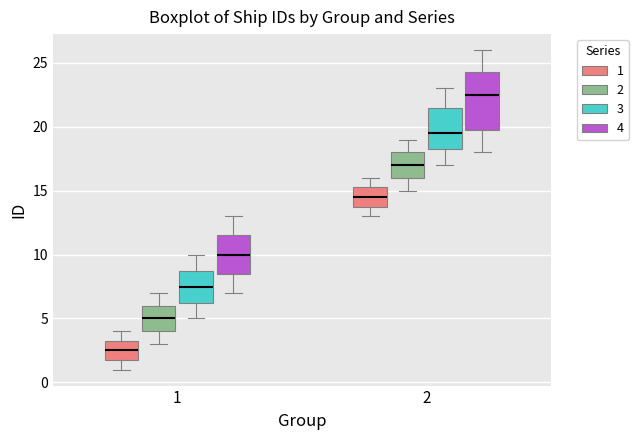

Reading left to right, transcribe this box plot: for each box, give where its median line is, the range the box spans, and where its two whiskers end, as read against the y-axis. The values are not printed on the chart, so give them approximately, as read against the axis.

1 (1): median 2.5, box 2.0 to 3.5, whiskers 1.0 to 4.0
1 (2): median 5.0, box 4.0 to 6.0, whiskers 3.0 to 7.0
1 (3): median 7.5, box 6.5 to 9.0, whiskers 5.0 to 10.0
1 (4): median 10.0, box 8.5 to 11.5, whiskers 7.0 to 13.0
2 (1): median 14.5, box 14.0 to 15.5, whiskers 13.0 to 16.0
2 (2): median 17.0, box 16.0 to 18.0, whiskers 15.0 to 19.0
2 (3): median 19.5, box 18.5 to 21.5, whiskers 17.0 to 23.0
2 (4): median 22.5, box 20.0 to 24.5, whiskers 18.0 to 26.0